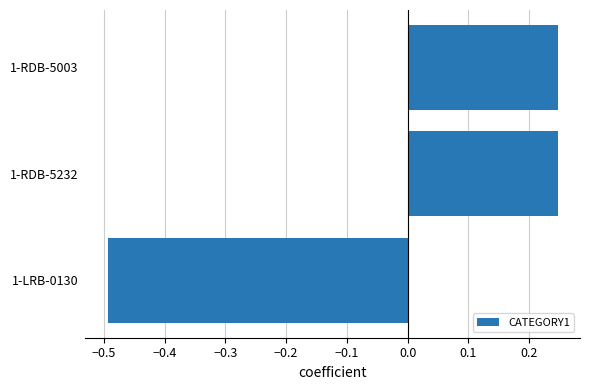

Which label corresponds to the smallest value in the chart?

1-LRB-0130